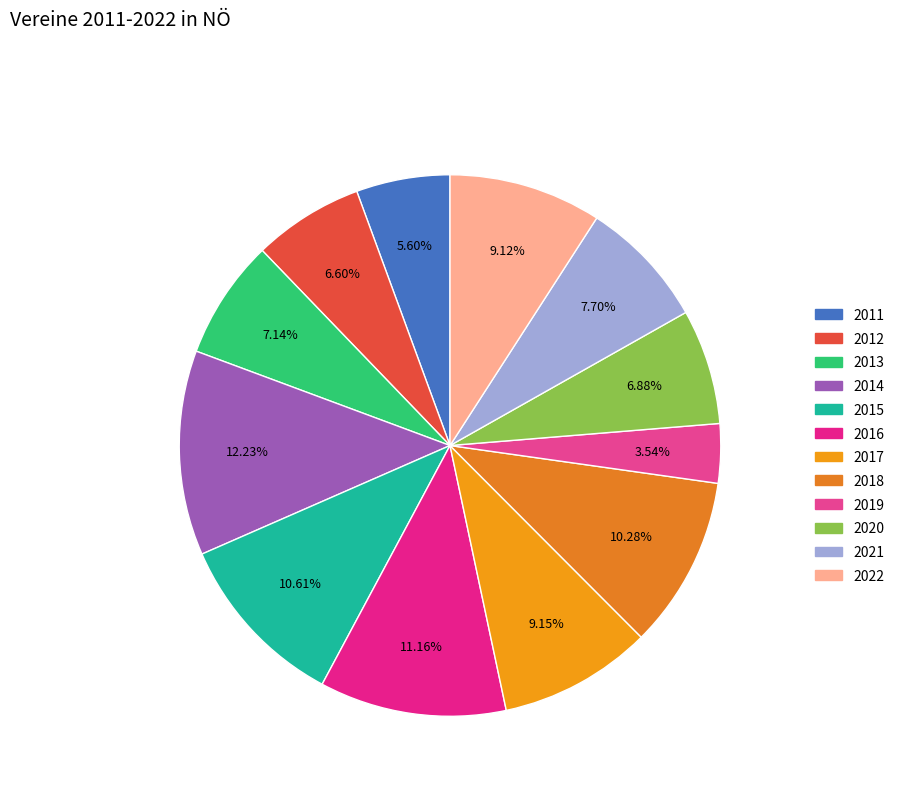

Combined, what portion of the pie is 2019 and 2015?

14.1%